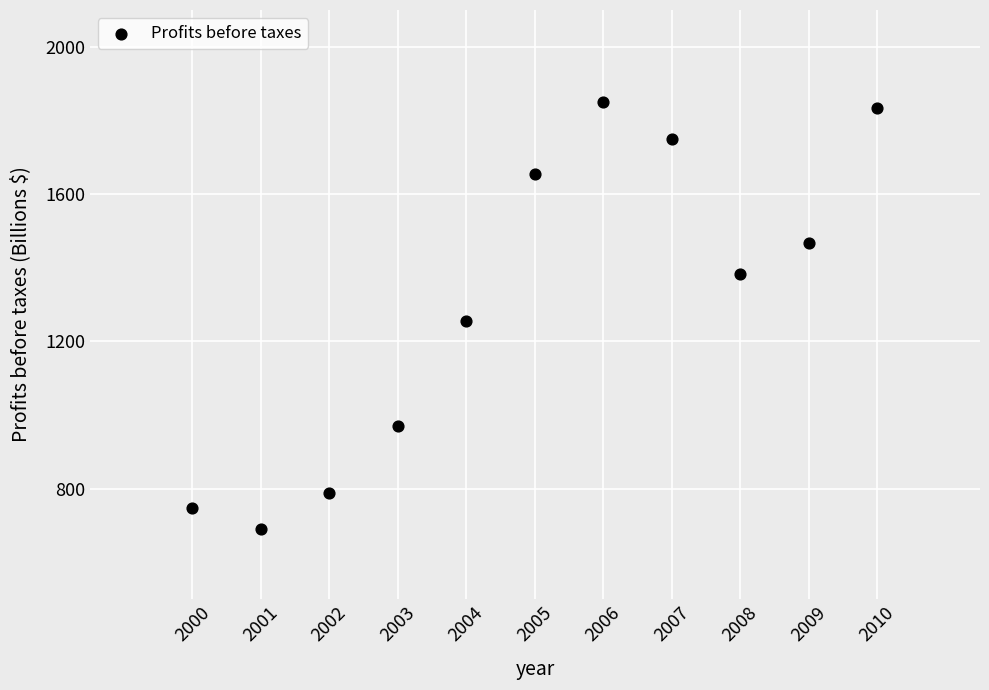

What Y value in the scatter plot is closest to 1271?

1254.6